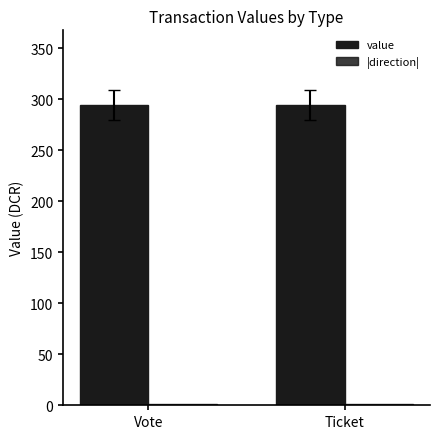

True or false: |direction| has a value of 1.5 at Vote.

False